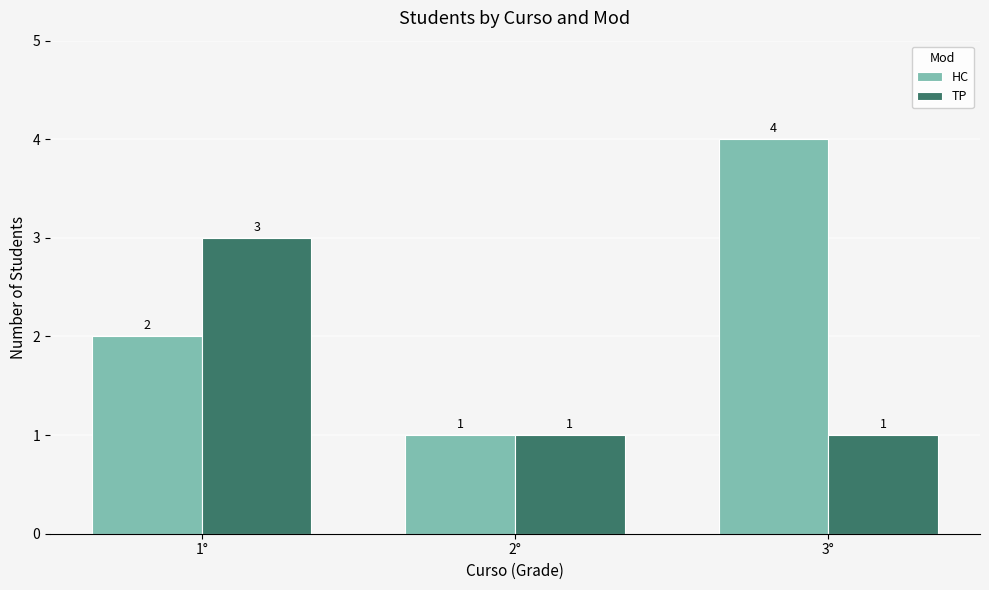

What are all the series names shown in the legend?

HC, TP